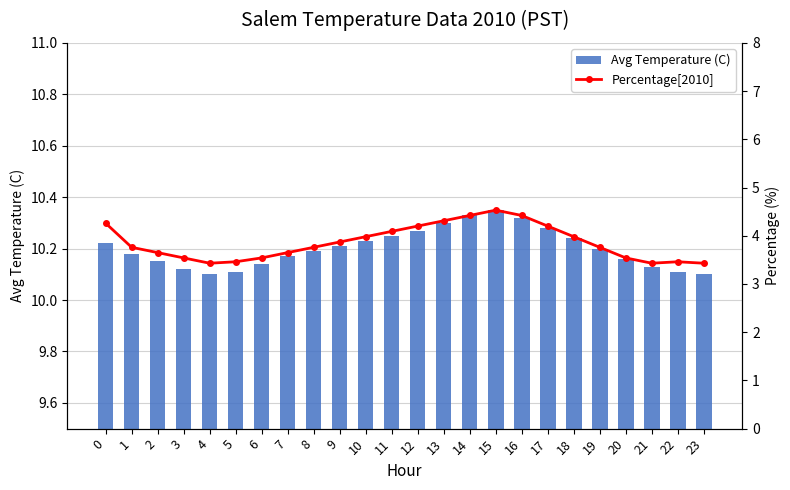

Is it true that Avg Temperature (C) equals 13.8 at 14?

False